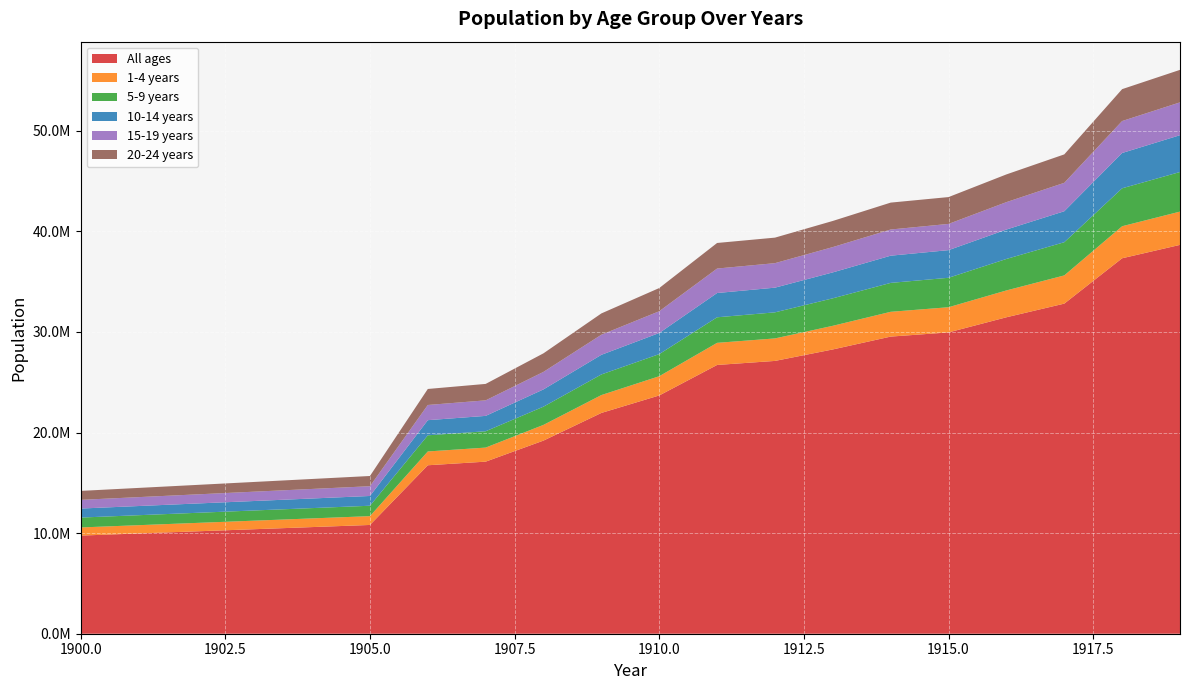

Reading left to right, list all the values displayed in this chart.

All ages: 1900=9755788	1901=9967218	1902=10178657	1903=10390096	1904=10601533	1905=10812975	1906=16747265	1907=17107884	1908=19201646	1909=21950394	1910=23687164	1911=26719698	1912=27121403	1913=28262732	1914=29539426	1915=29955490	1916=31460348	1917=32817276	1918=37326848	1919=38657405
1-4 years: 1900=809750	1901=823159	1902=836569	1903=849979	1904=863388	1905=876798	1906=1372727	1907=1396781	1908=1562295	1909=1776346	1910=1912617	1911=2199218	1912=2237348	1913=2350506	1914=2464453	1915=2503123	1916=2668168	1917=2803618	1918=3184287	1919=3308443
5-9 years: 1900=982012	1901=992490	1902=1002968	1903=1013447	1904=1023925	1905=1034404	1906=1605867	1907=1624402	1908=1813001	1909=2050635	1910=2199367	1911=2540358	1912=2592085	1913=2733323	1914=2875150	1915=2928605	1916=3130077	1917=3302411	1918=3772210	1919=3937207
10-14 years: 1900=896529	1901=911328	1902=926127	1903=940926	1904=955725	1905=970525	1906=1504726	1907=1527875	1908=1715186	1909=1950782	1910=2099900	1911=2412612	1912=2453523	1913=2577249	1914=2704225	1915=2747089	1916=2924227	1917=3078751	1918=3509624	1919=3659373
15-19 years: 1900=864098	1901=885306	1902=906514	1903=927722	1904=948931	1905=970139	1906=1510272	1907=1544292	1908=1741680	1909=1998824	1910=2161896	1911=2432613	1912=2436713	1913=2515657	1914=2602711	1915=2607354	1916=2724840	1917=2824054	1918=3177568	1919=3263422
20-24 years: 1900=891067	1901=916057	1902=941048	1903=966038	1904=991029	1905=1016019	1906=1591694	1907=1634686	1908=1846425	1909=2117062	1910=2306323	1911=2542779	1912=2537434	1913=2598463	1914=2674320	1915=2668863	1916=2756148	1917=2828007	1918=3170462	1919=3231562